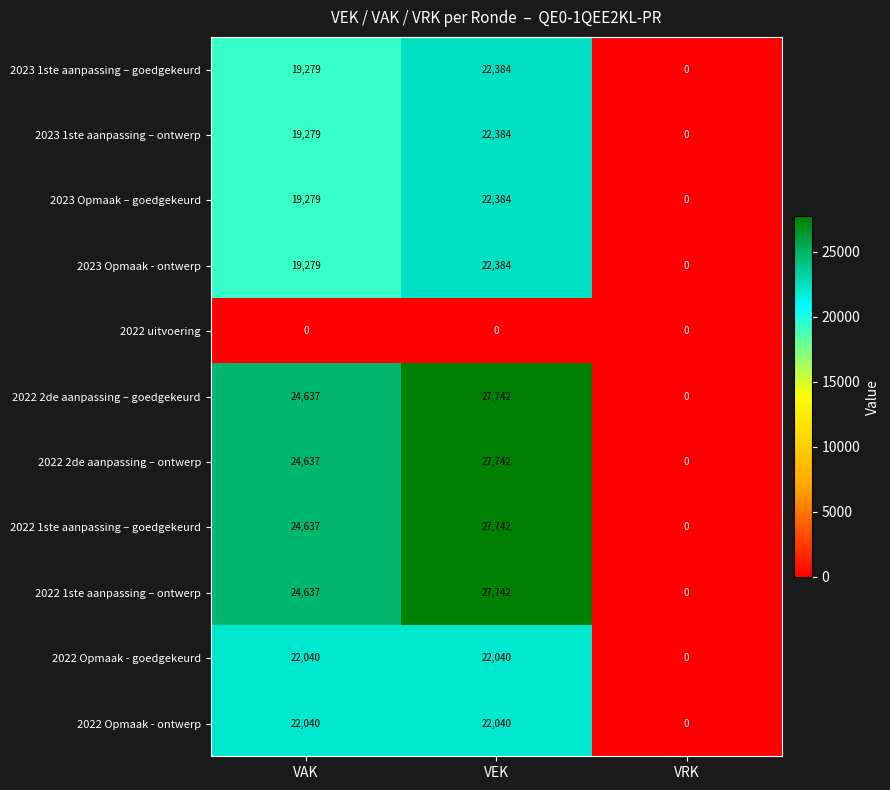

True or false: 2022 Opmaak - ontwerp has a value of 0 at VRK.

True